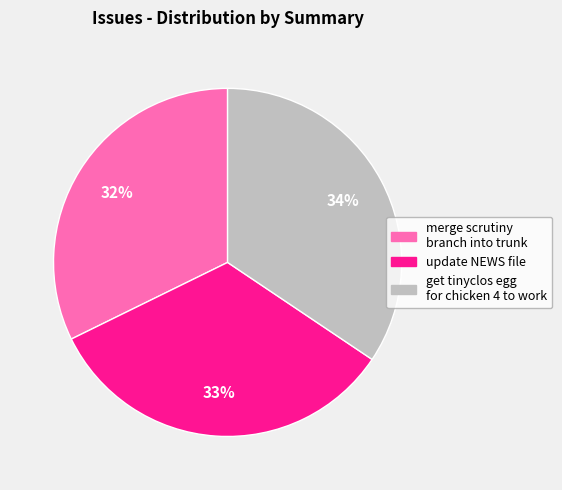

What percentage is the get tinyclos egg for chicken 4 to work slice, to the nearest percent?

34%